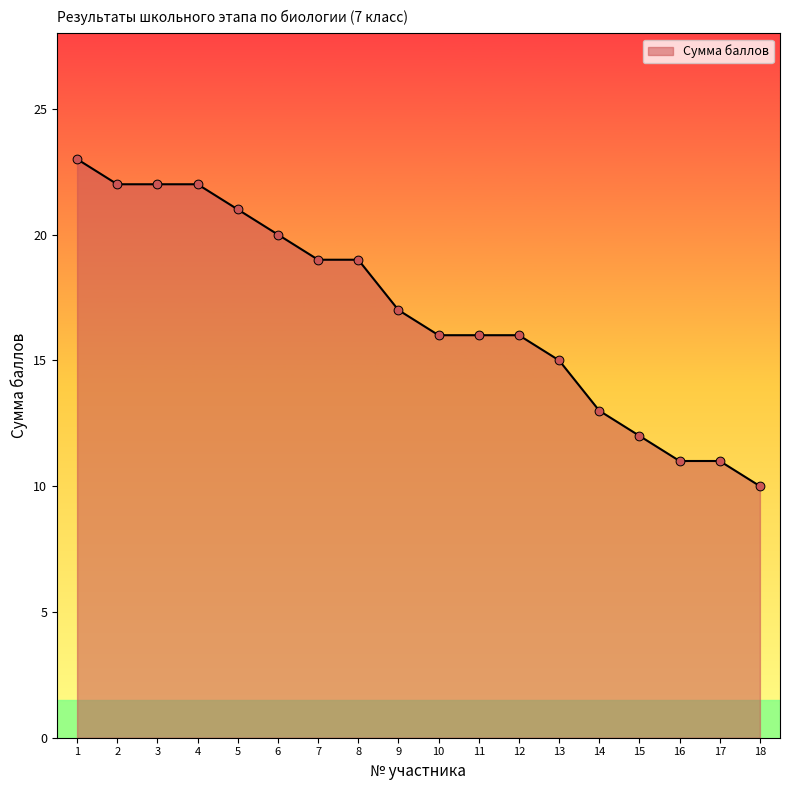

What is the change in value from 6 to 16?

-9